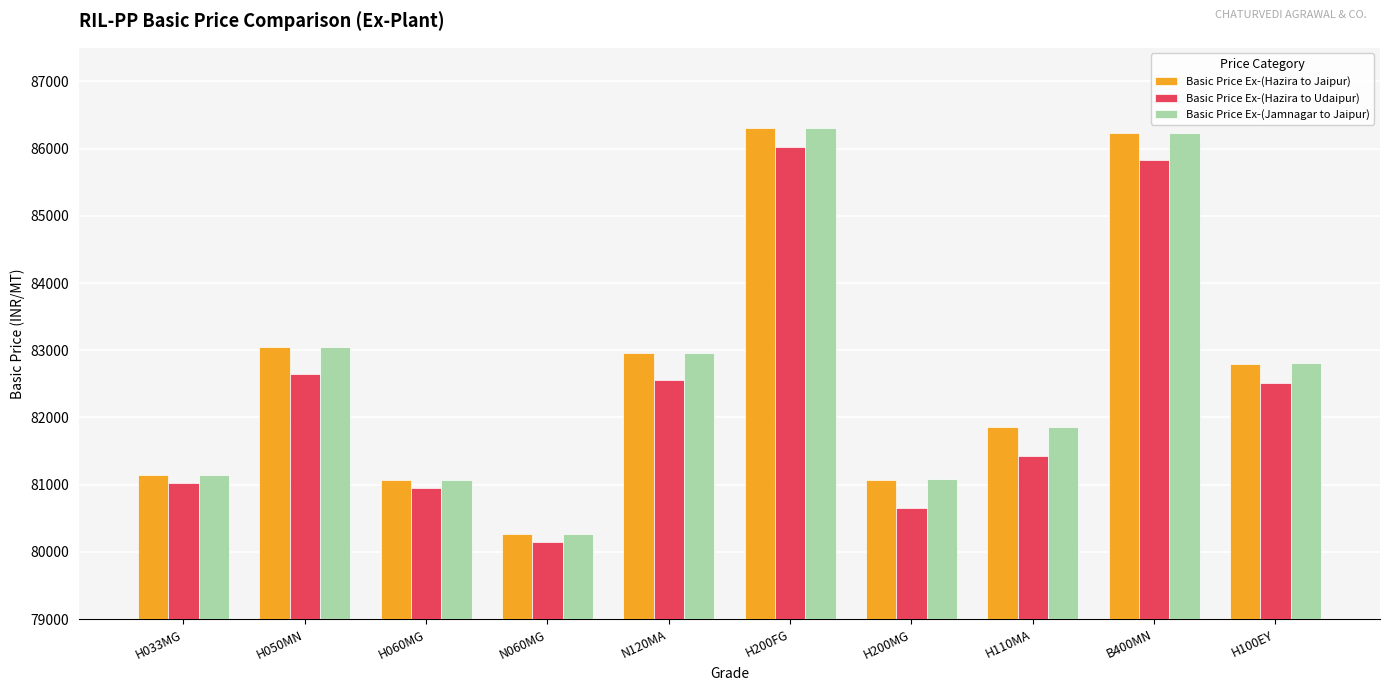

What is the label of the 4th bar from the right?

H200MG